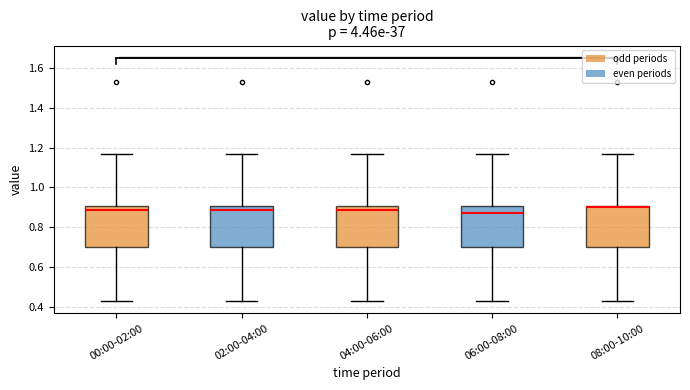

Reading left to right, read every box against the y-axis: the position of its median line, the range the box covers, and the ends of its whiskers. The values are not printed on the chart, so give them approximately, as read against the axis.

00:00-02:00: median 0.88, box 0.70 to 0.90, whiskers 0.44 to 1.18
02:00-04:00: median 0.88, box 0.70 to 0.90, whiskers 0.44 to 1.18
04:00-06:00: median 0.88, box 0.70 to 0.90, whiskers 0.44 to 1.18
06:00-08:00: median 0.88, box 0.70 to 0.90, whiskers 0.44 to 1.18
08:00-10:00: median 0.90 (just below the box's upper edge), box 0.70 to 0.90, whiskers 0.44 to 1.18